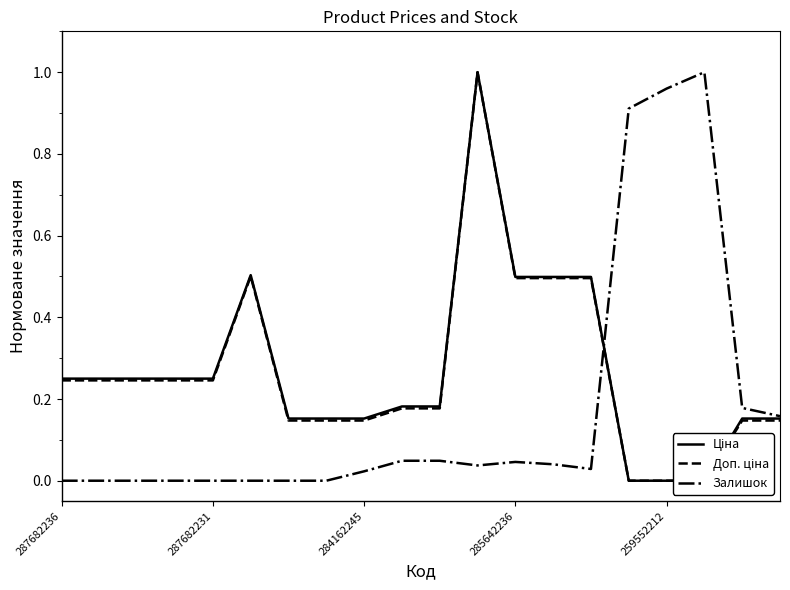

How many intersections are there between Залишок and Ціна?

1